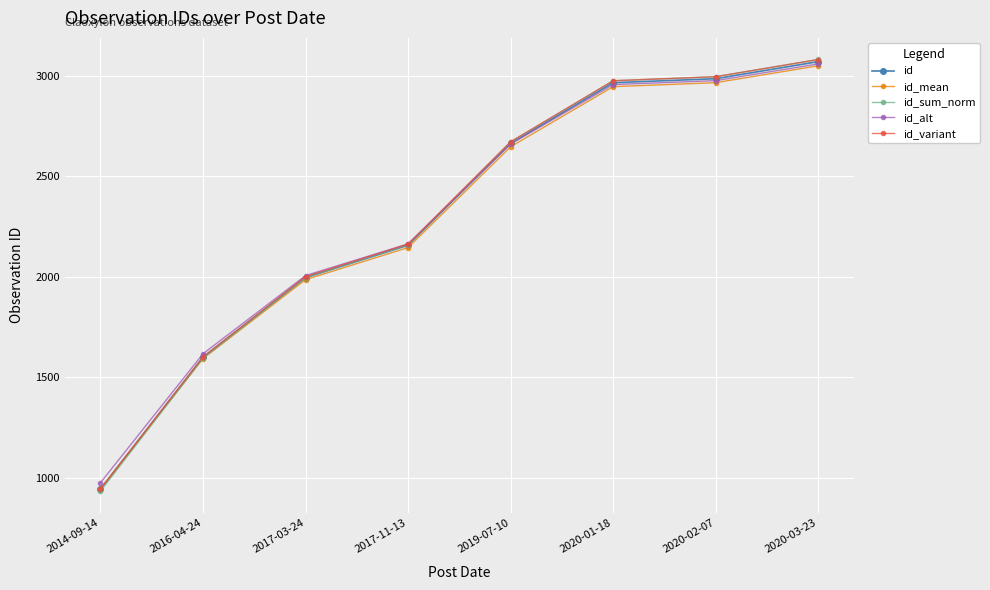

At which category is the sum across all series the highest?

2020-03-23